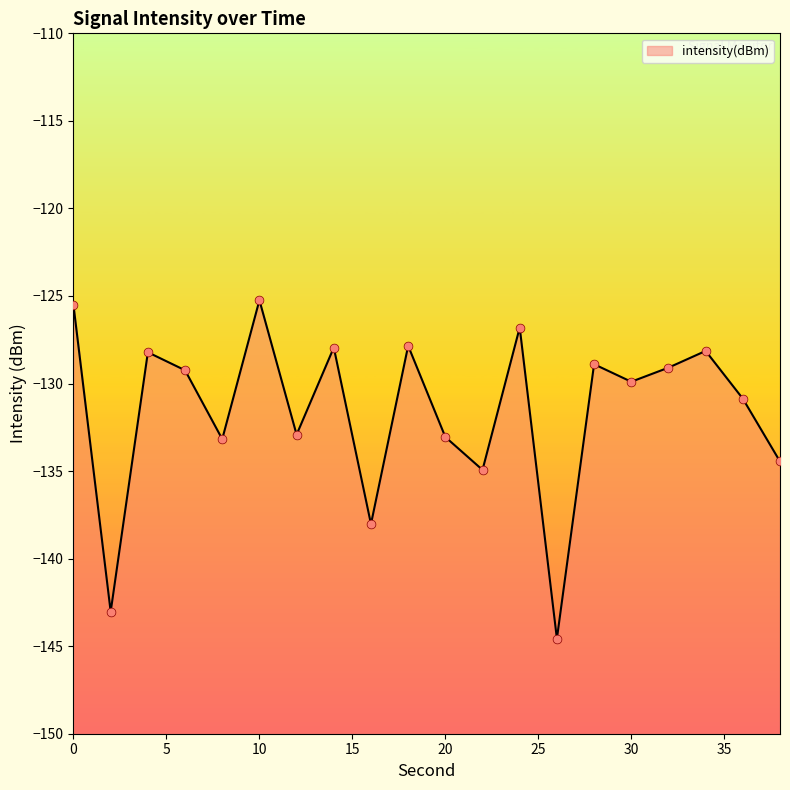

Which has a higher value, 20 or 8?

20